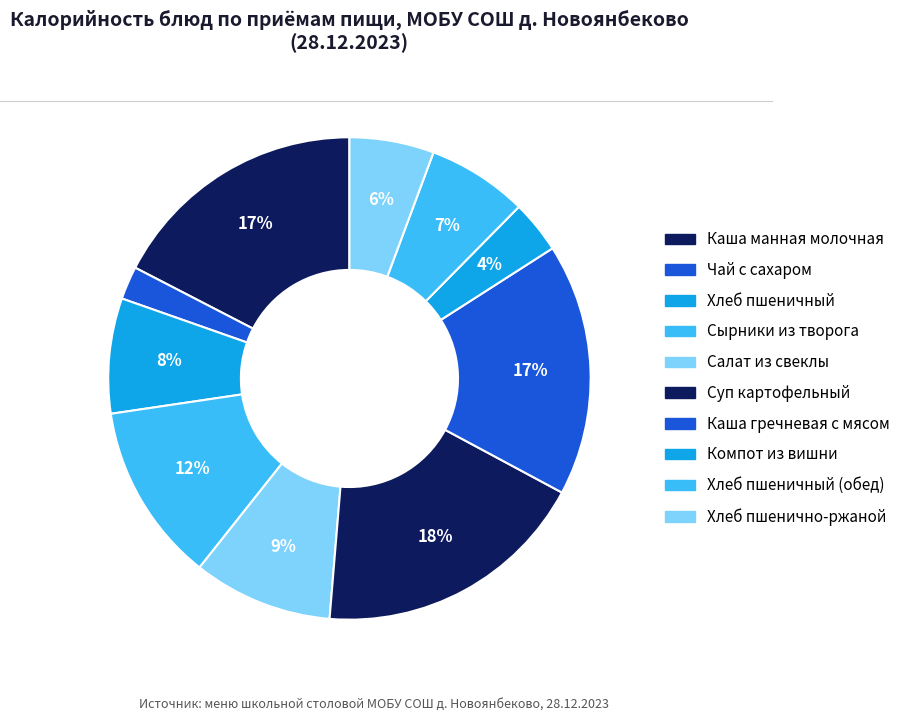

How many segments does this pie chart have?

10